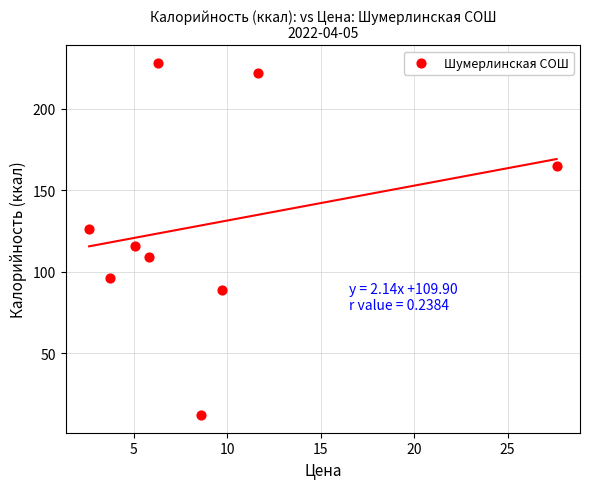

What is the range of Y values (max minus min)?

216